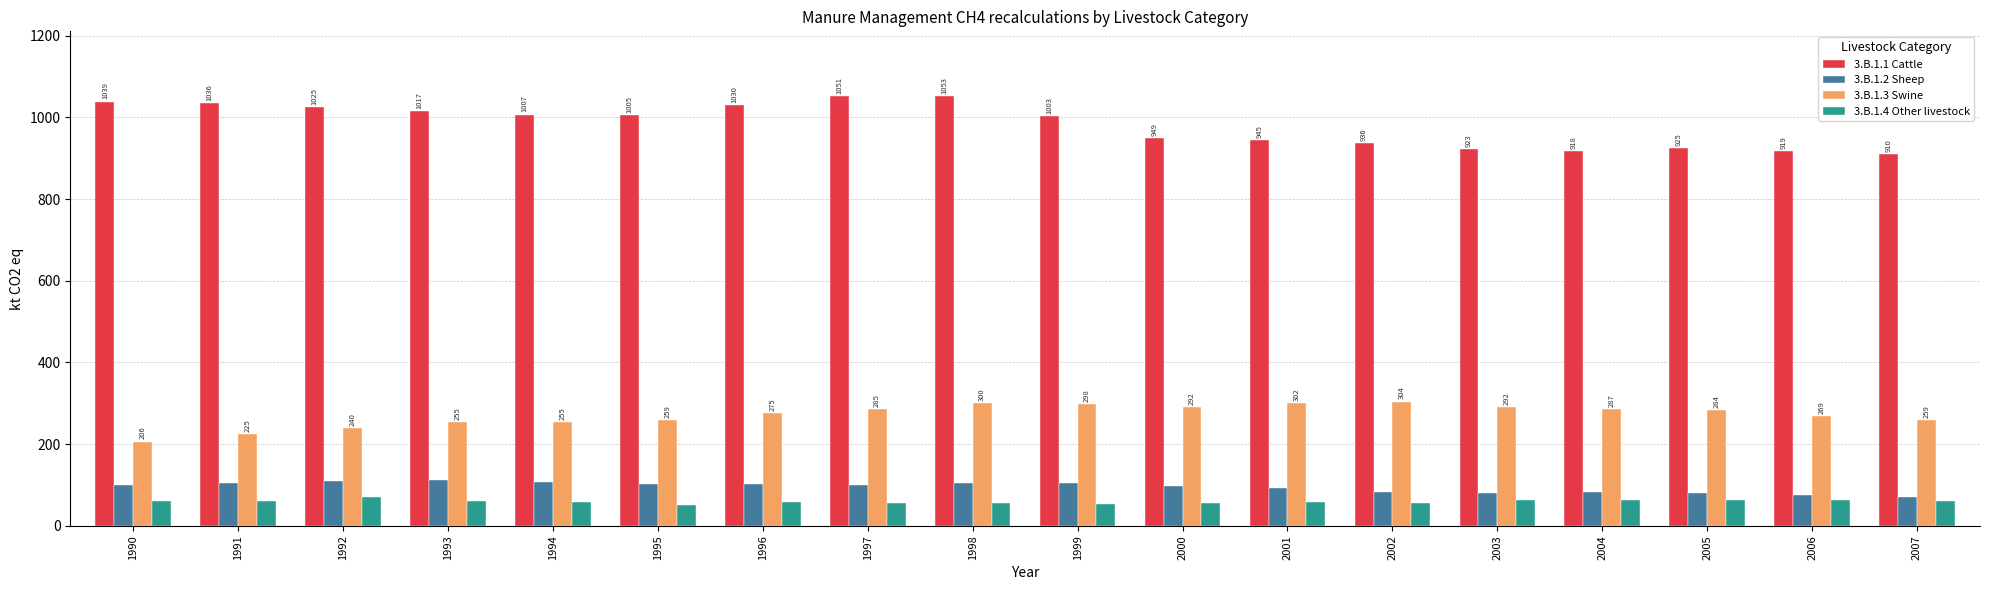

True or false: 3.B.1.1 Cattle has a value of 1051.3 at 1997.

True